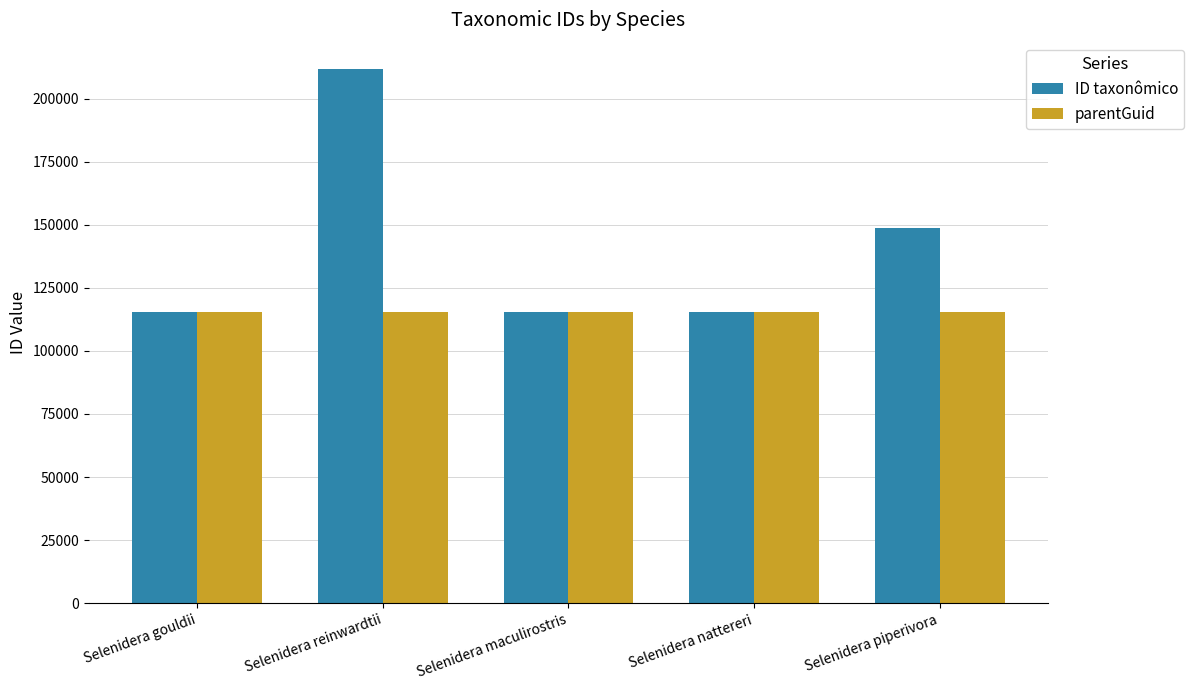

What is the average value of the parentGuid series?

115554